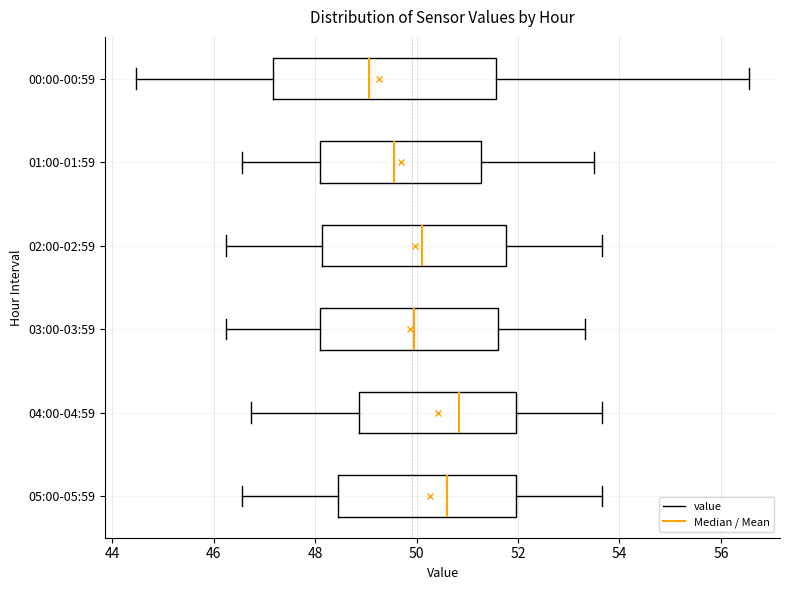

Comparing the boxes themselves (not the whiskers), which one is the widest?

00:00-00:59